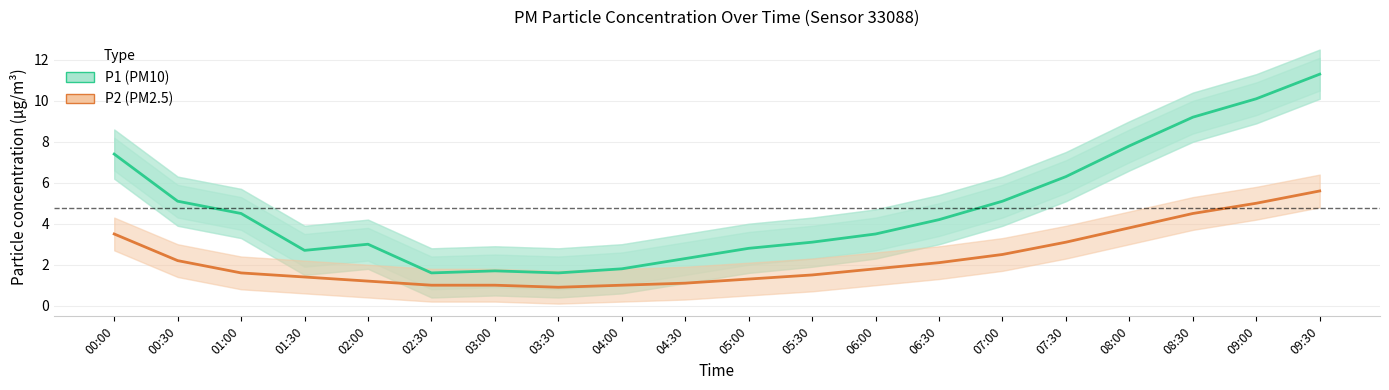

Rank the series at 02:30 from highest to lowest value.

P1 (PM10), P2 (PM2.5)